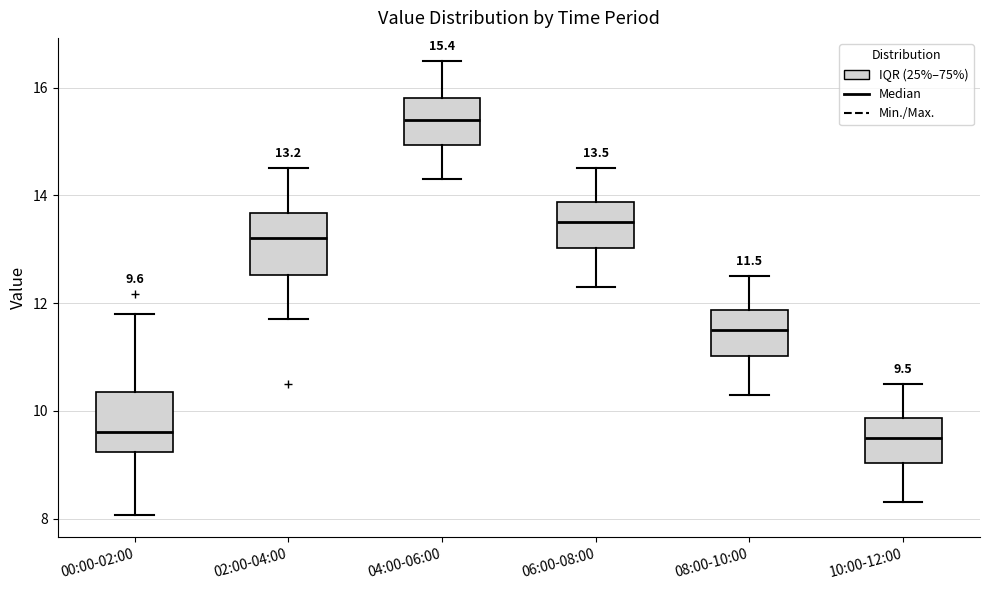

Which box has the highest median line?

04:00-06:00